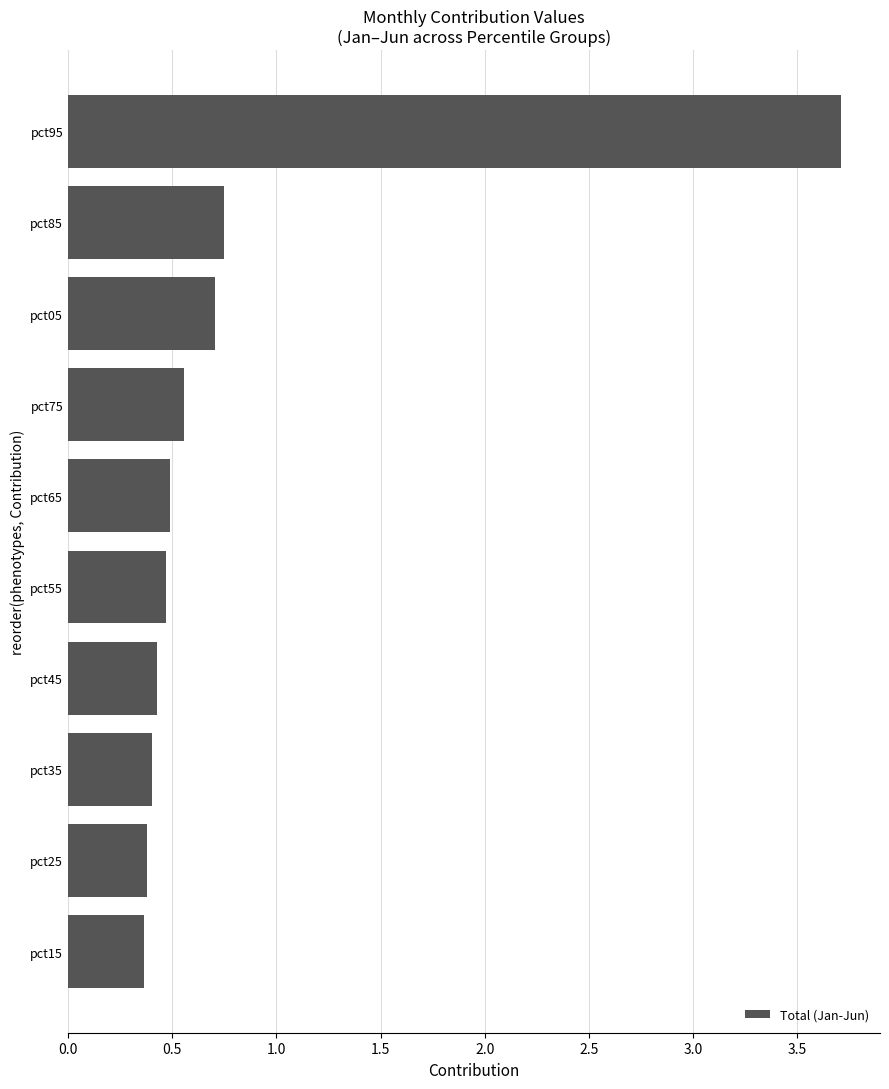

Read the value at pct65.

0.5